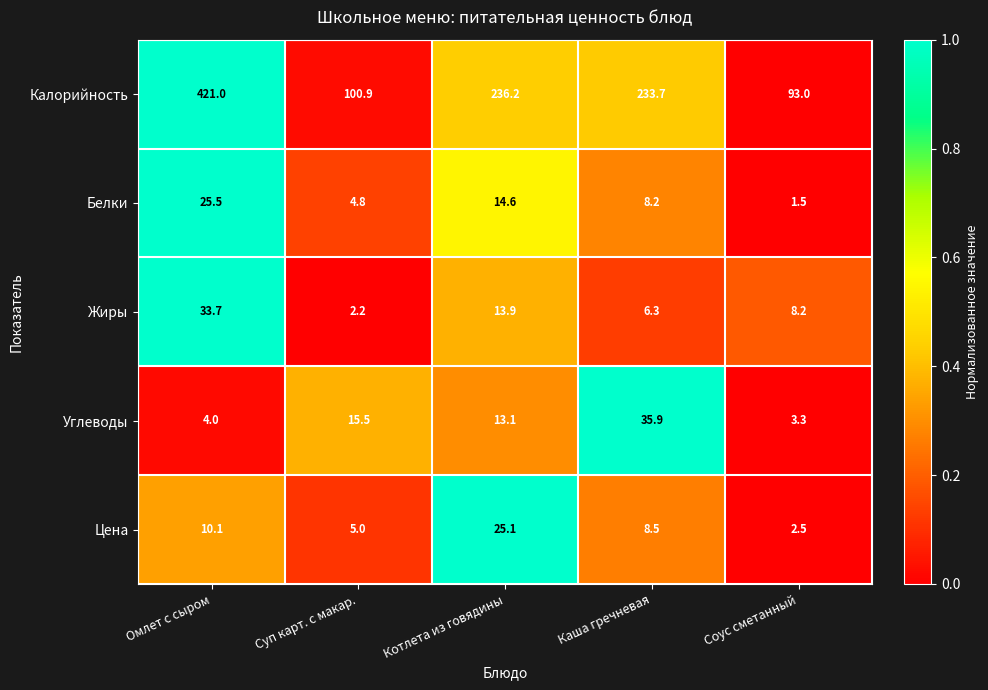

The Калорийность series shows 421.0 at Омлет с сыром. True or false?

True